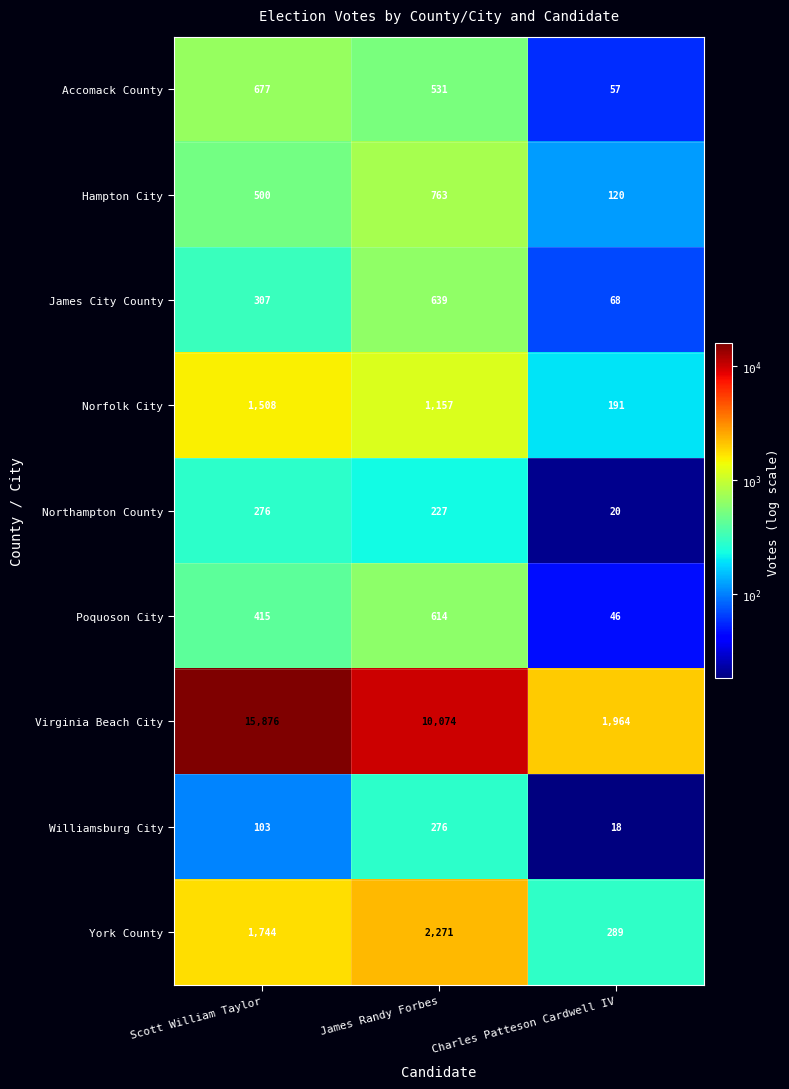

Which series changed the most between James Randy Forbes and Charles Patteson Cardwell IV?

Virginia Beach City